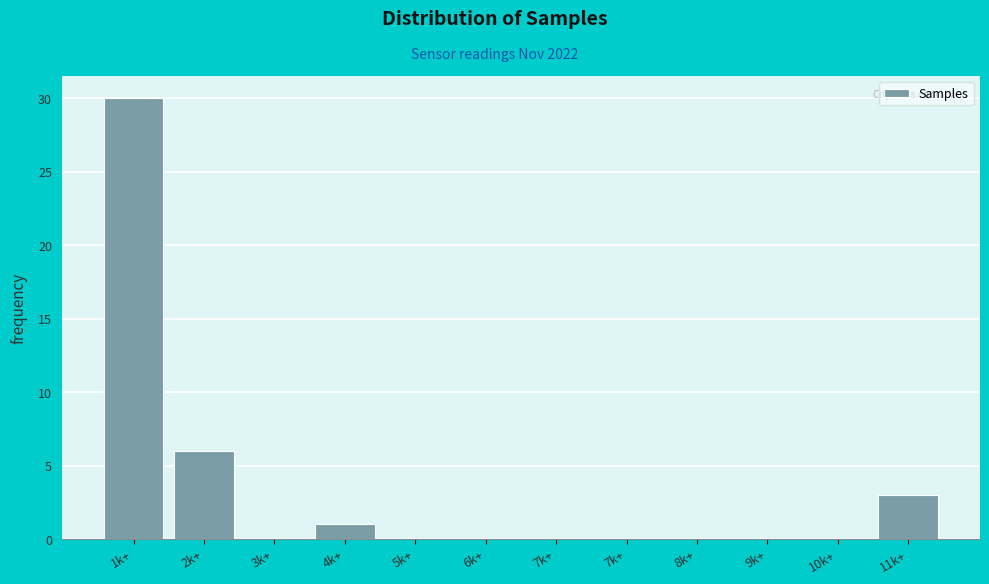

How many series are shown in this chart?

1